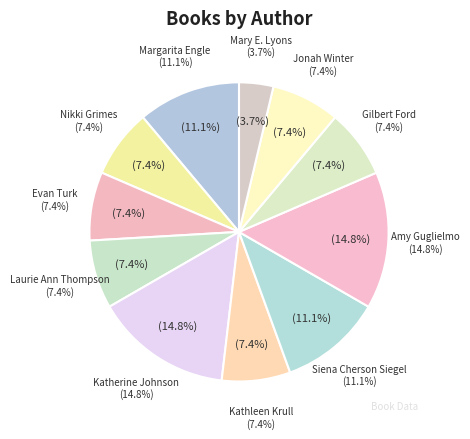

Which slice is the largest?

Amy Guglielmo